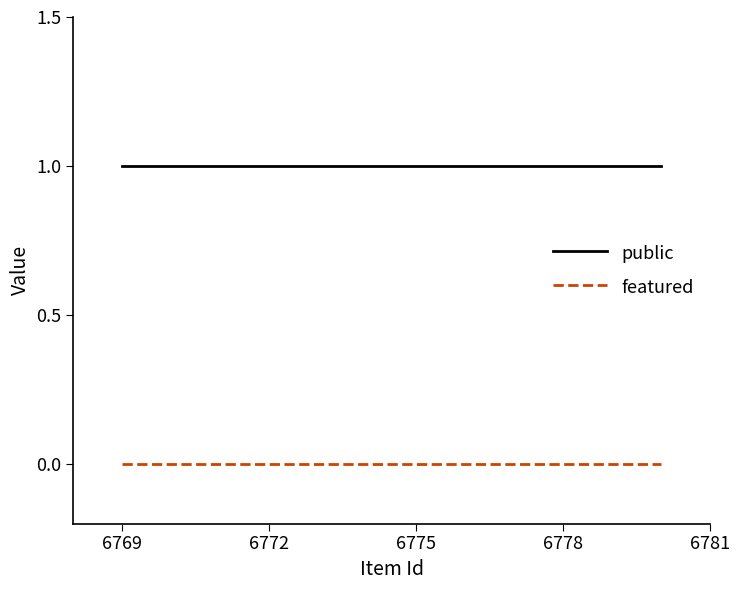

True or false: featured and public cross at least once.

False